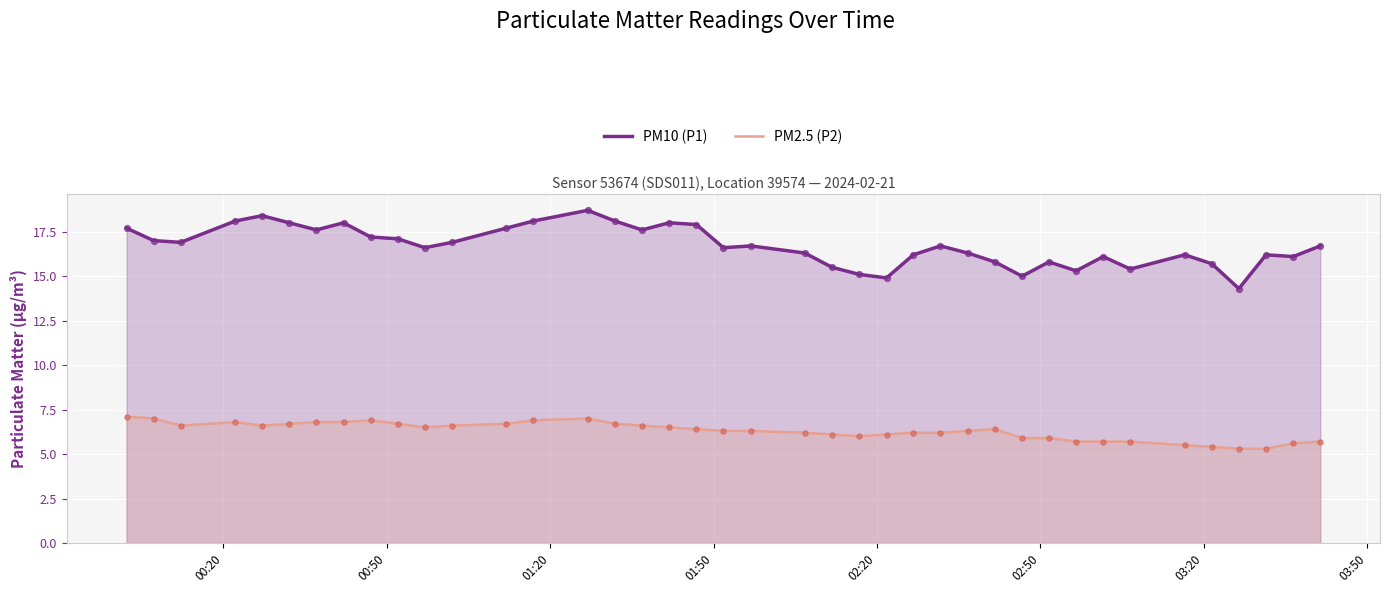

At how many categories does at least one series exceed 13?

40